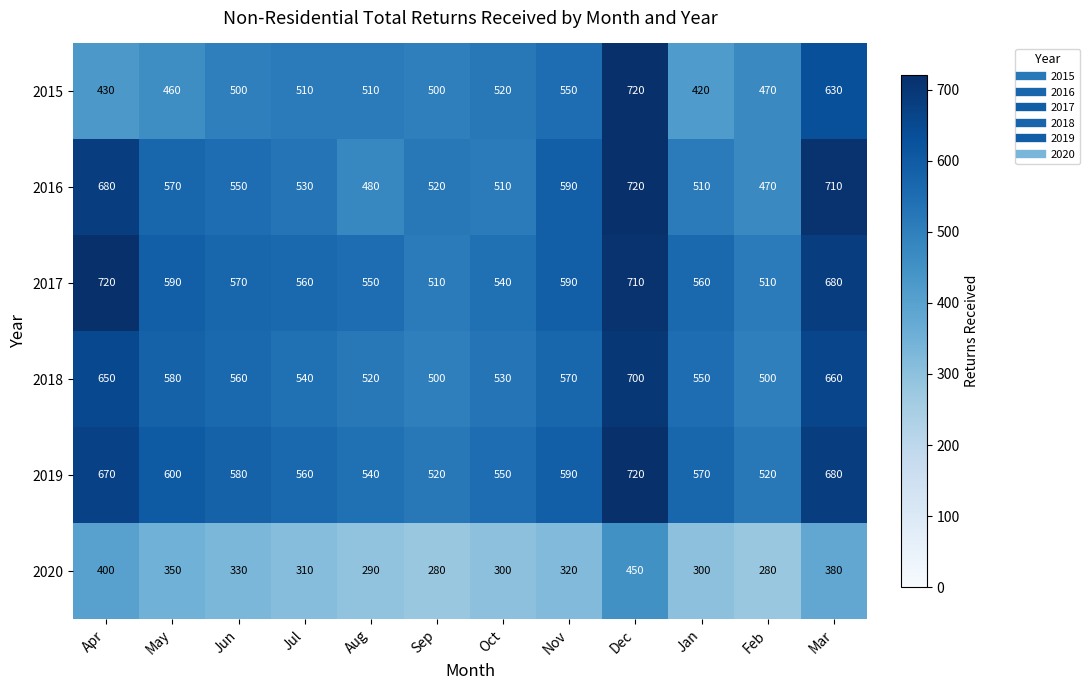

What is the difference between the 2018 values at Apr and Jul?

110